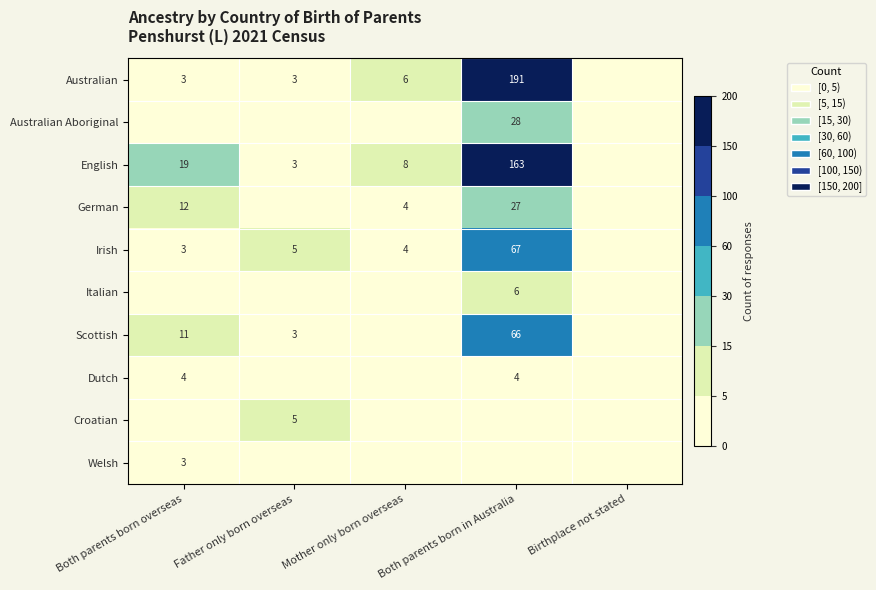

At how many categories does at least one series exceed 99?

1